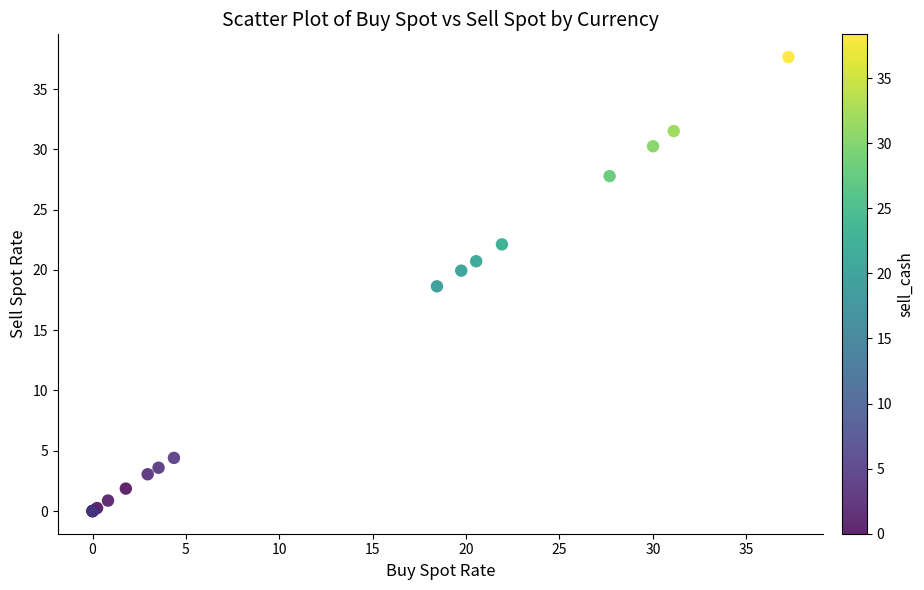

What Y value in the scatter plot is closest to 18?

18.6